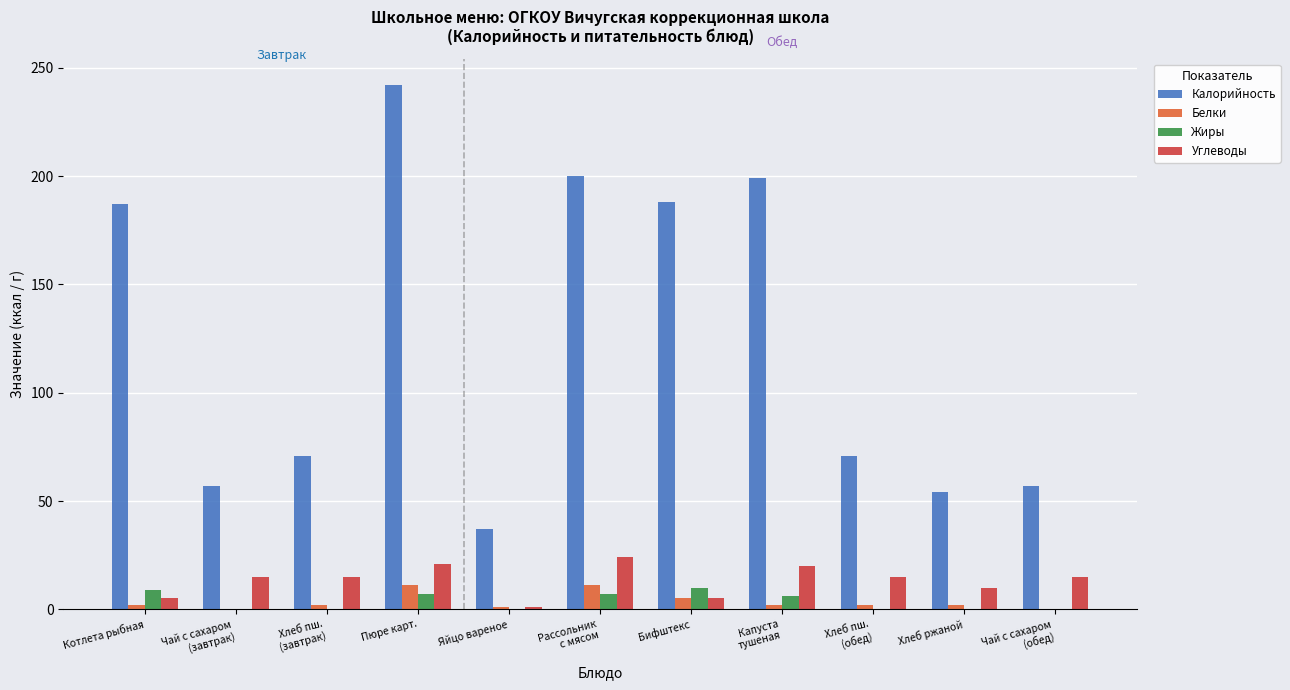

Are the bars grouped side by side (vs. stacked)?

Yes